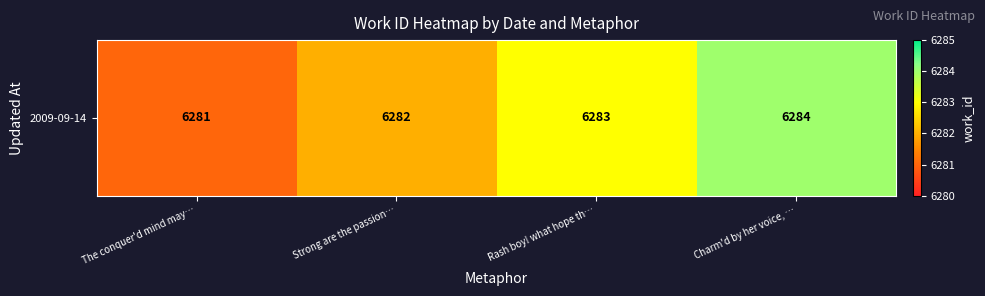

List the labels in order of value, smallest first.

The conquer'd mind may…, Strong are the passion…, Rash boy! what hope th…, Charm'd by her voice, …